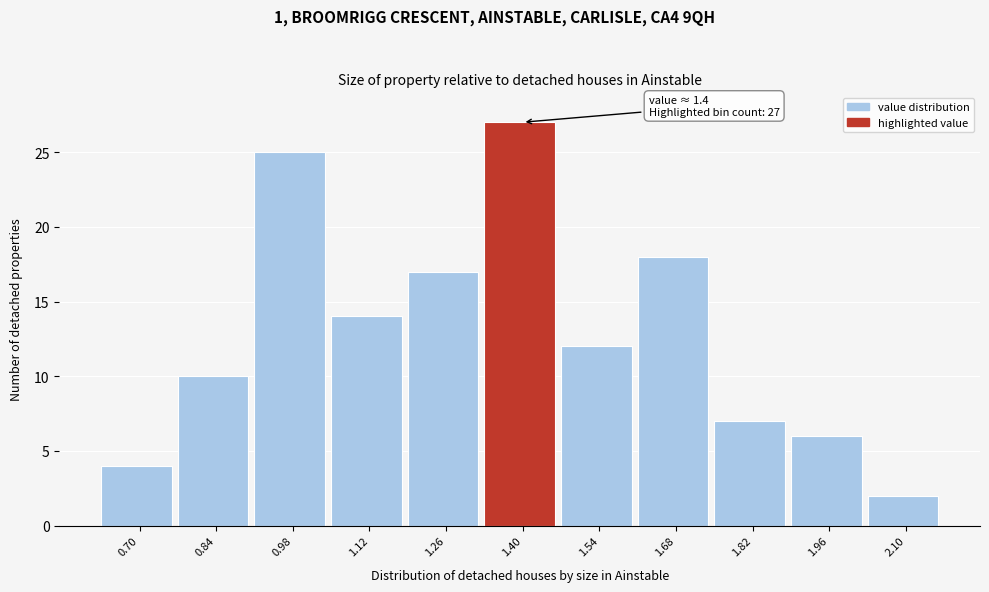

Reading left to right, list all the values displayed in this chart.

0.70=4	0.84=10	0.98=25	1.12=14	1.26=17	1.40=27	1.54=12	1.68=18	1.82=7	1.96=6	2.10=2